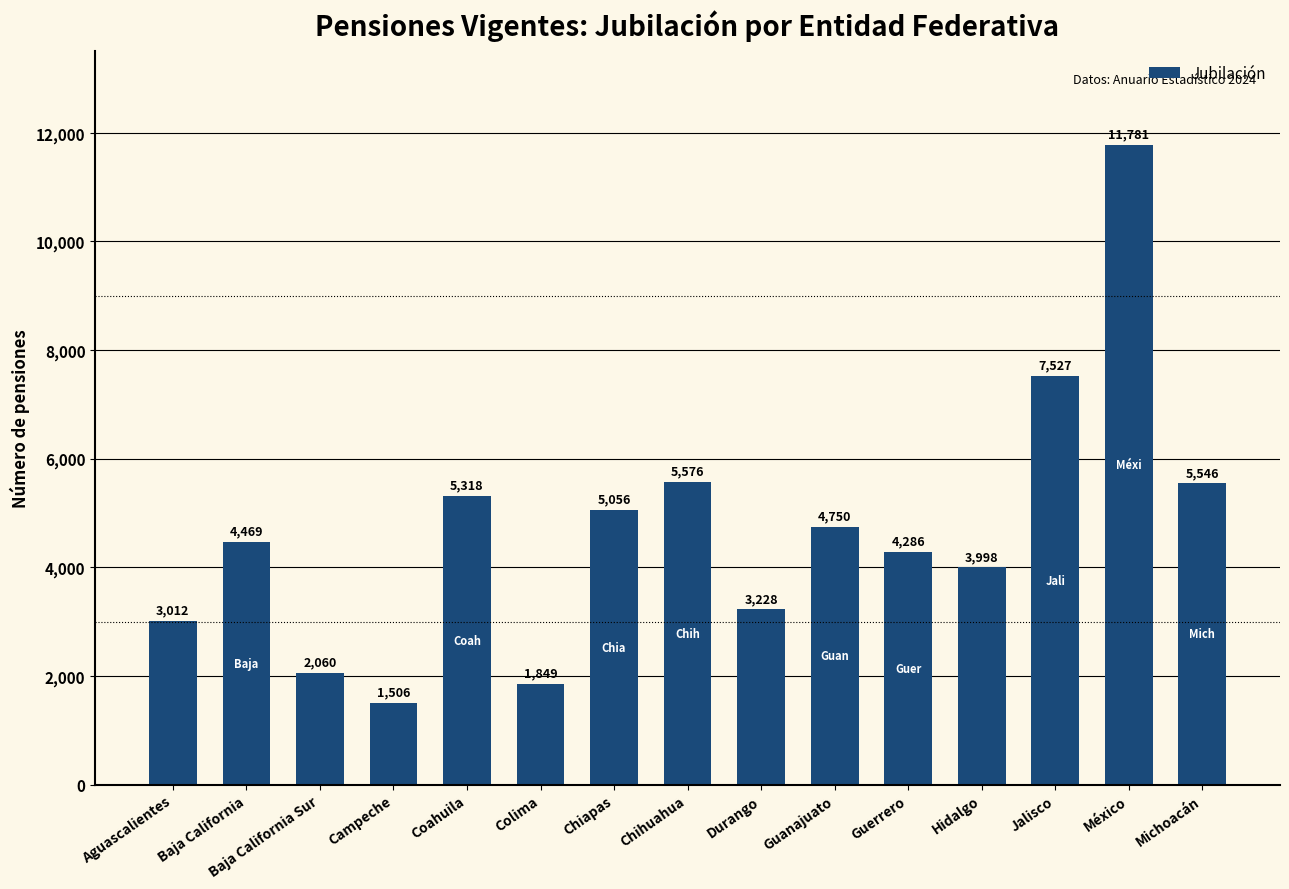

The chart shows a value of 3228 at Durango. True or false?

True